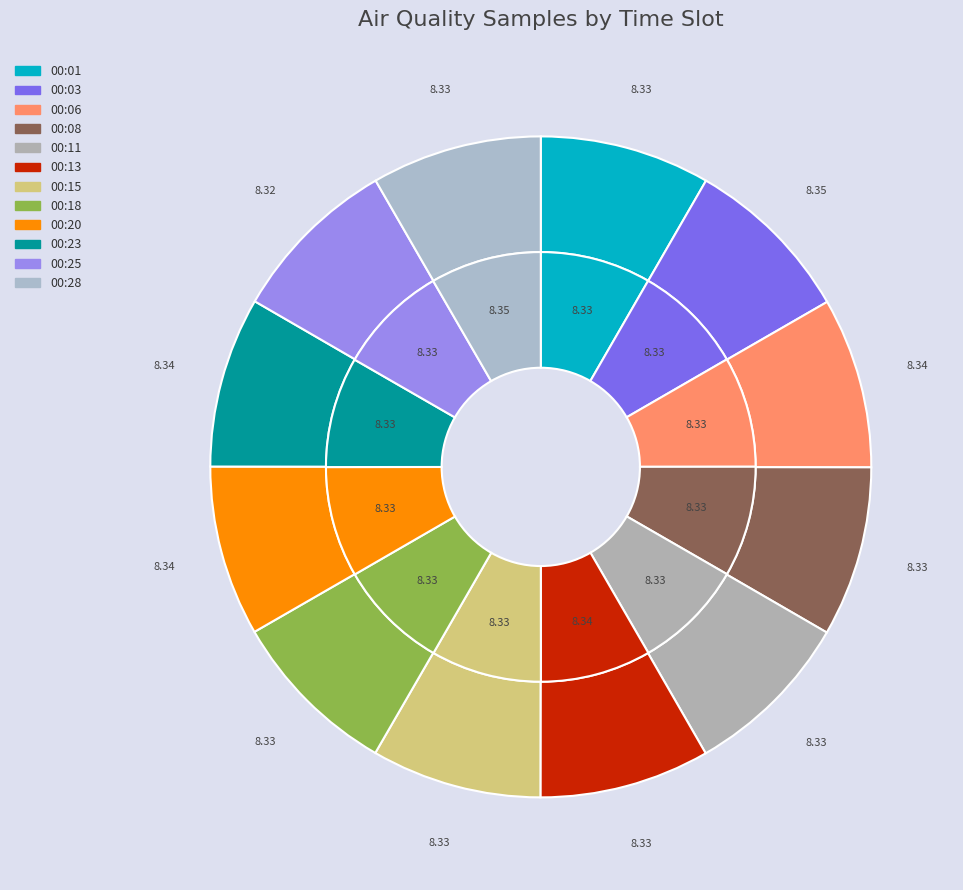

To the nearest percent, what percentage of the pie is 00:15?

8%